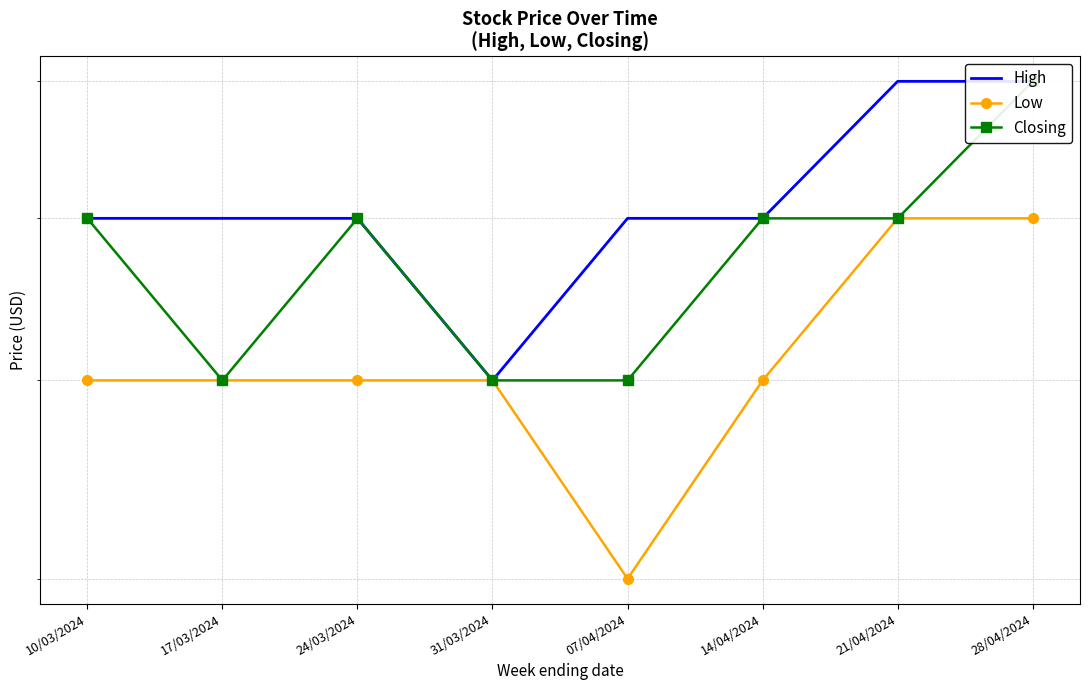

Which series has the largest total across all categories?

High